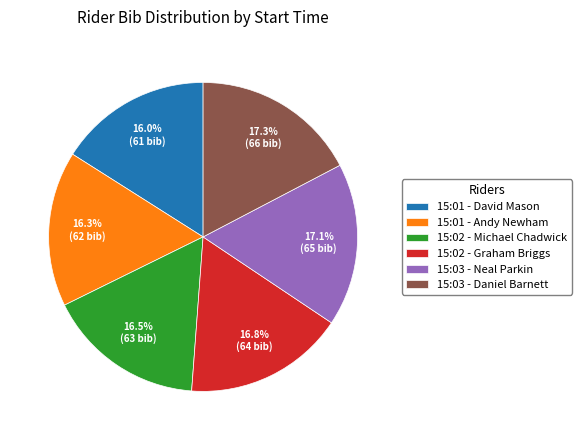

Is there a majority slice in this chart?

No